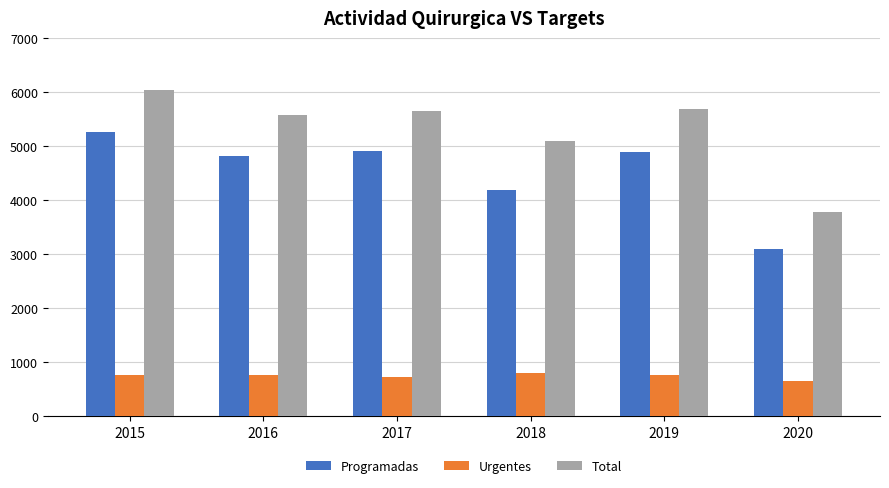

Which series has the largest total across all categories?

Total